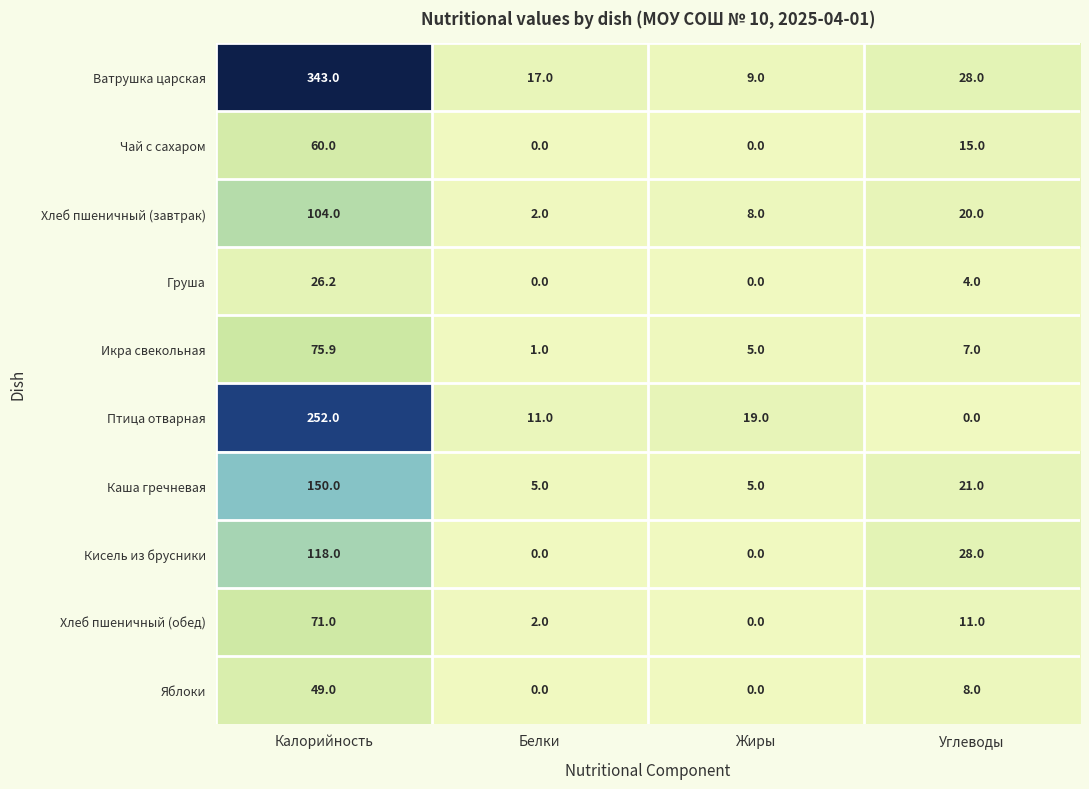

True or false: Груша has a value of 6.1 at Углеводы.

False